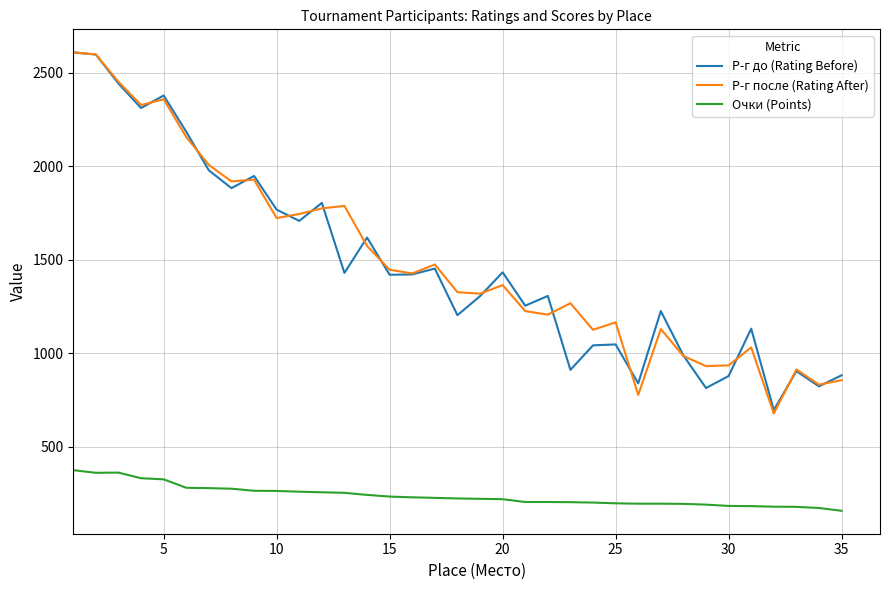

What is the sum of all Очки (Points) values?

8376